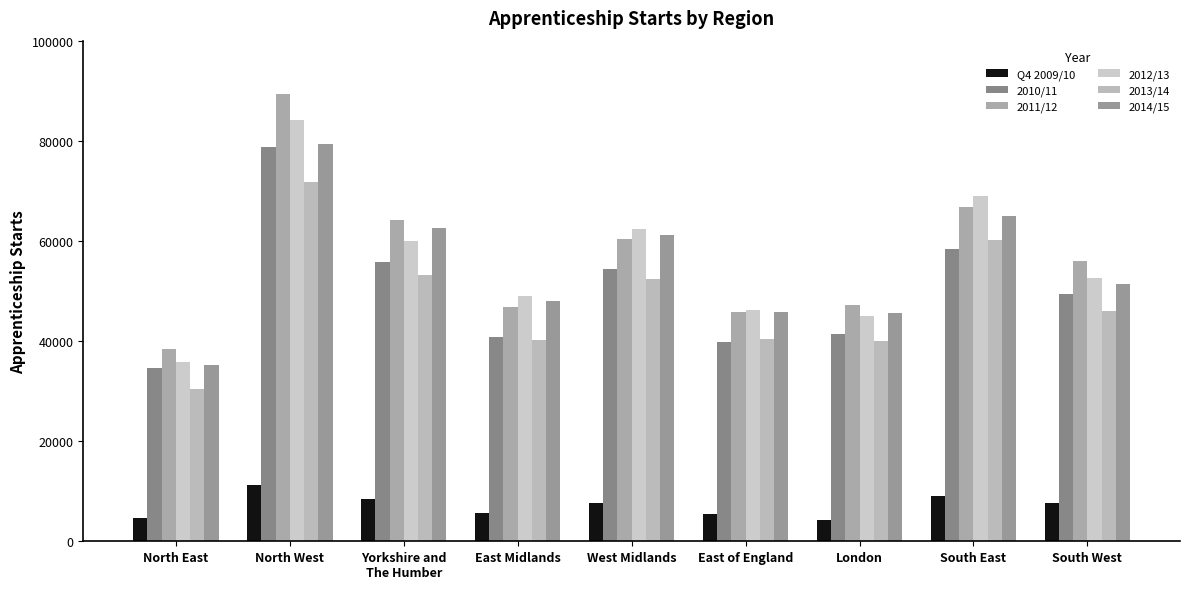

Which has a higher value, North East or East Midlands?

East Midlands